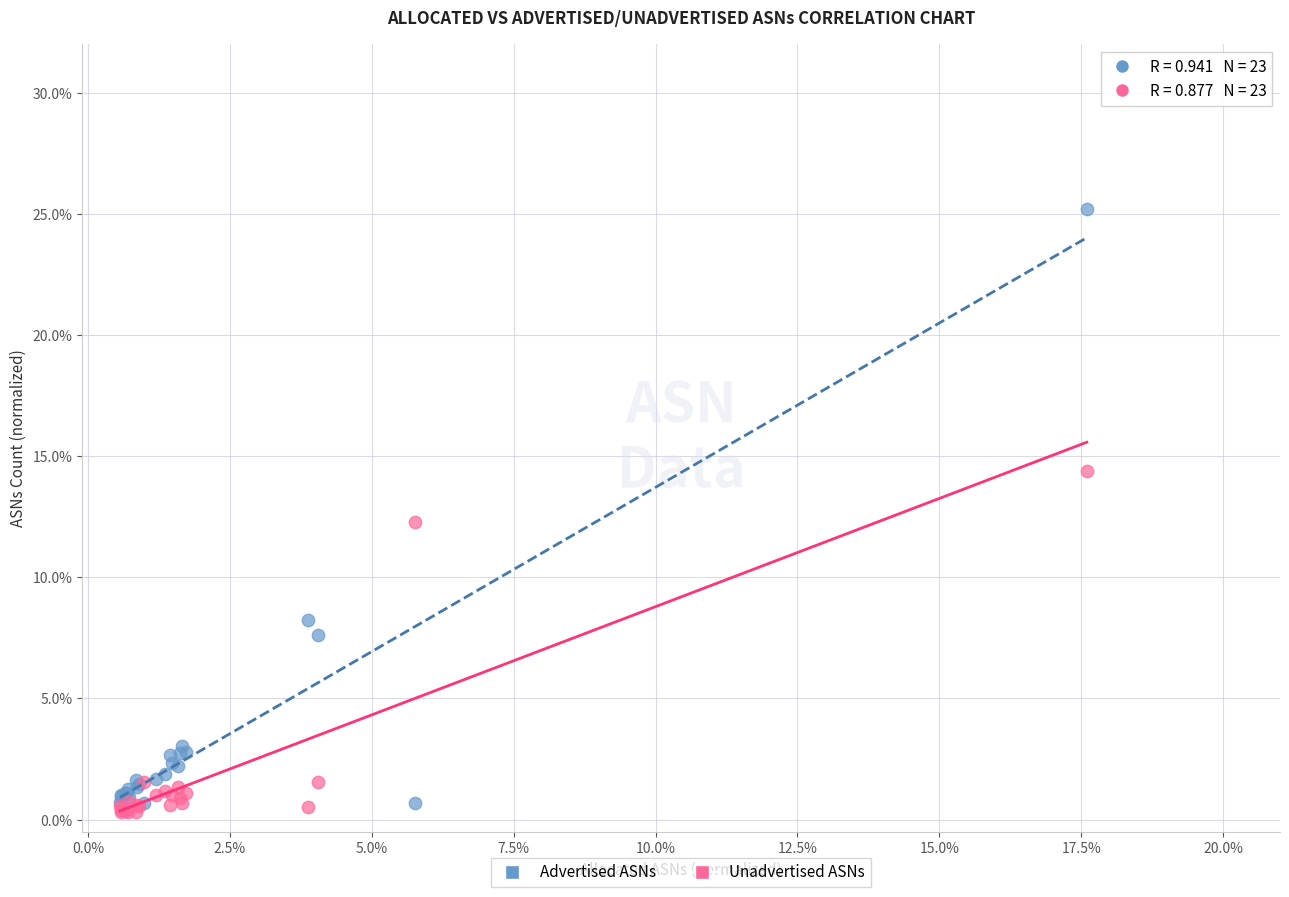

What are all the series names shown in the legend?

Advertised ASNs, Unadvertised ASNs